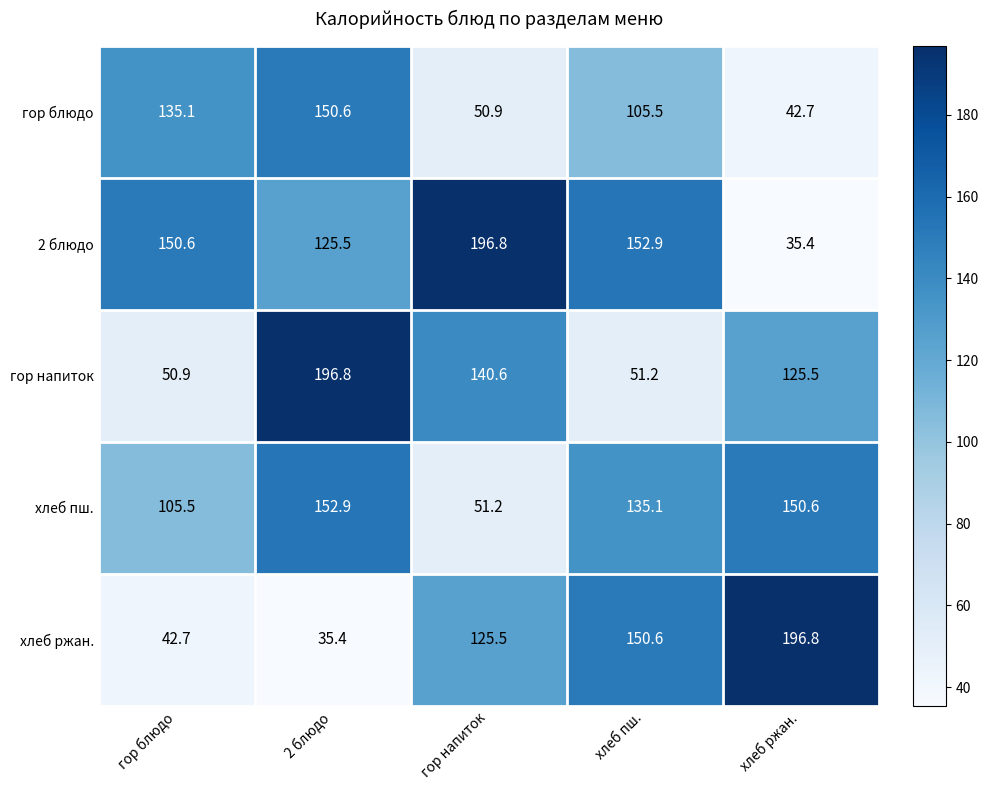

What is the sum of all хлеб ржан. values?

551.0